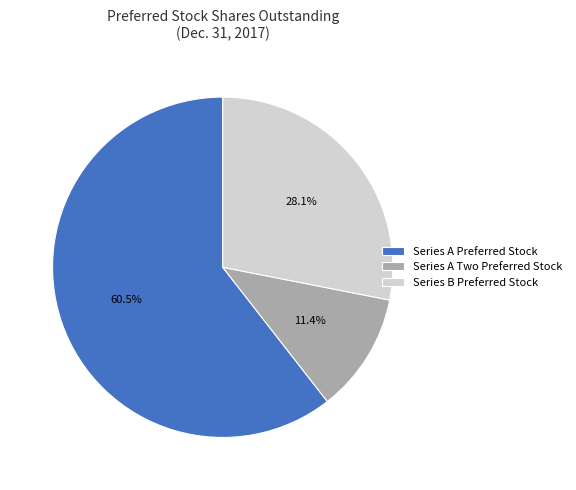

To the nearest percent, what portion does Series A Two Preferred Stock represent?

11%